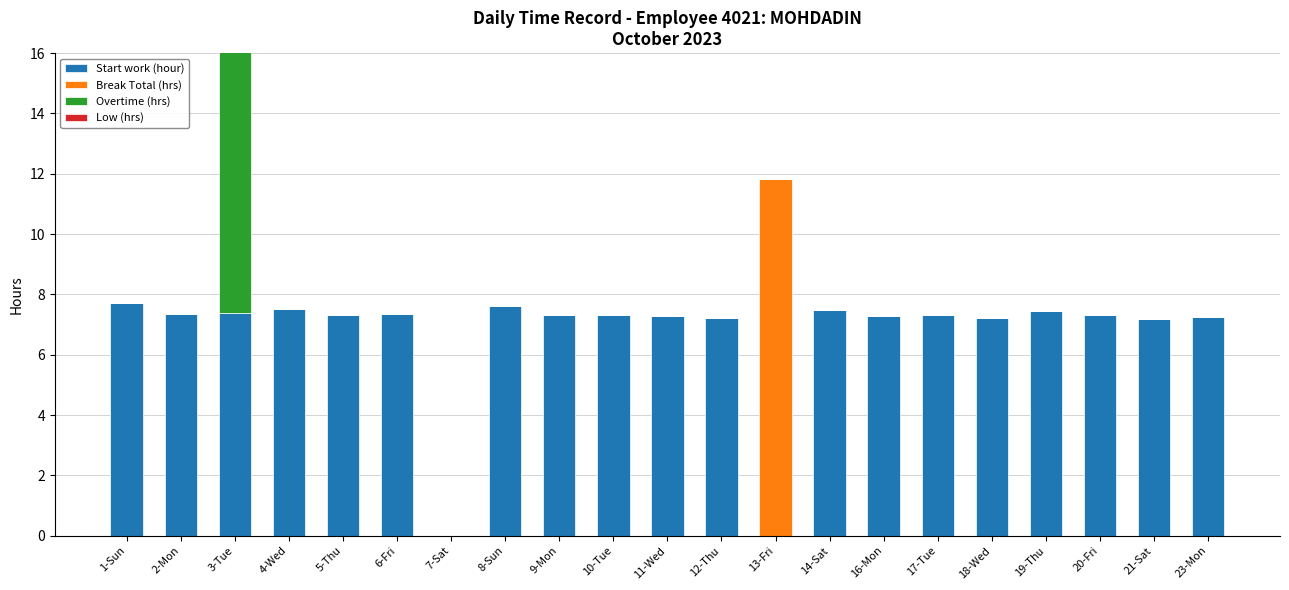

What position from the left is 9-Mon?

9